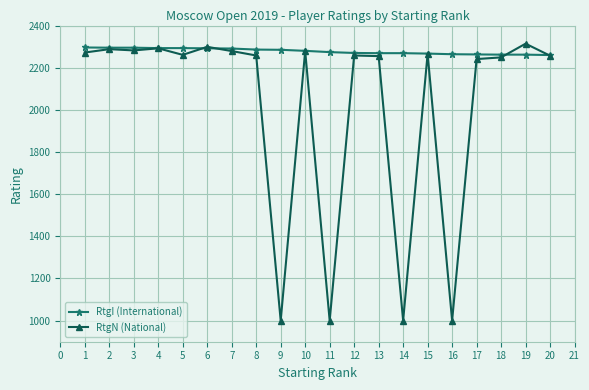

The RtgI (International) series shows 1149 at 5. True or false?

False